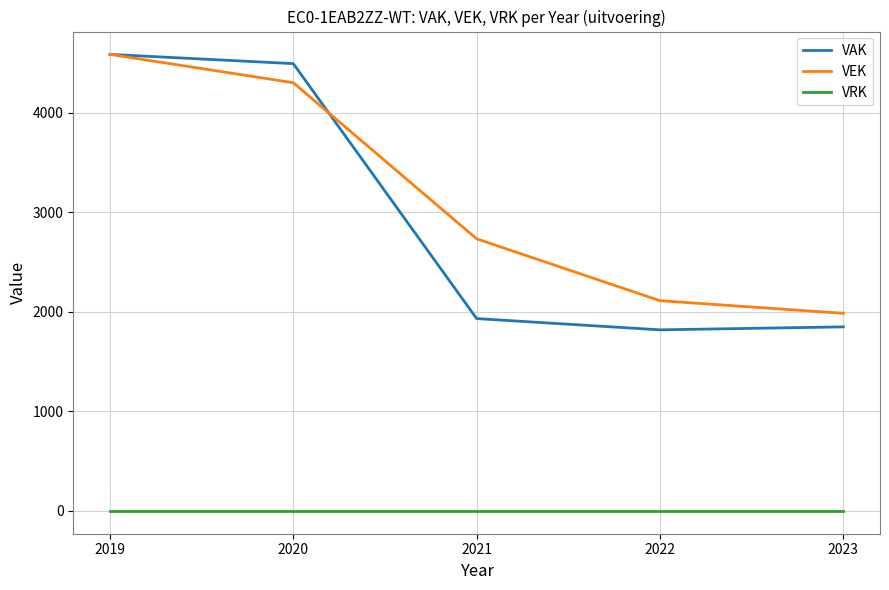

Which category has the highest value in the VEK series?

2019